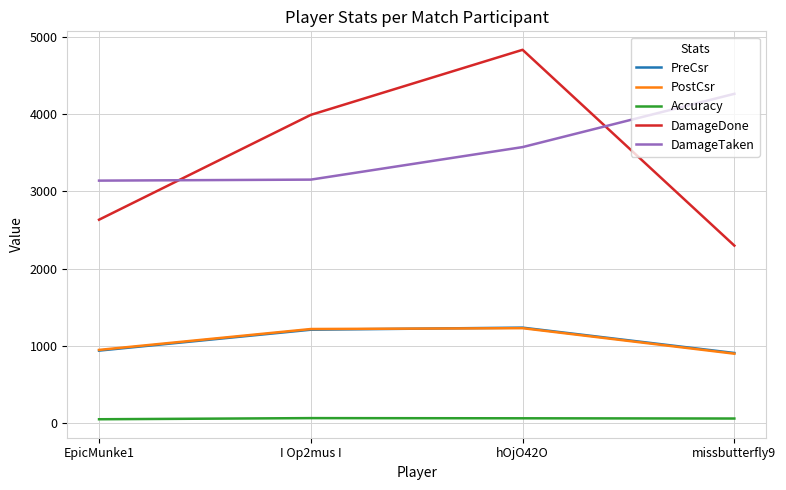

Is this an area chart (filled region under the line)?

No